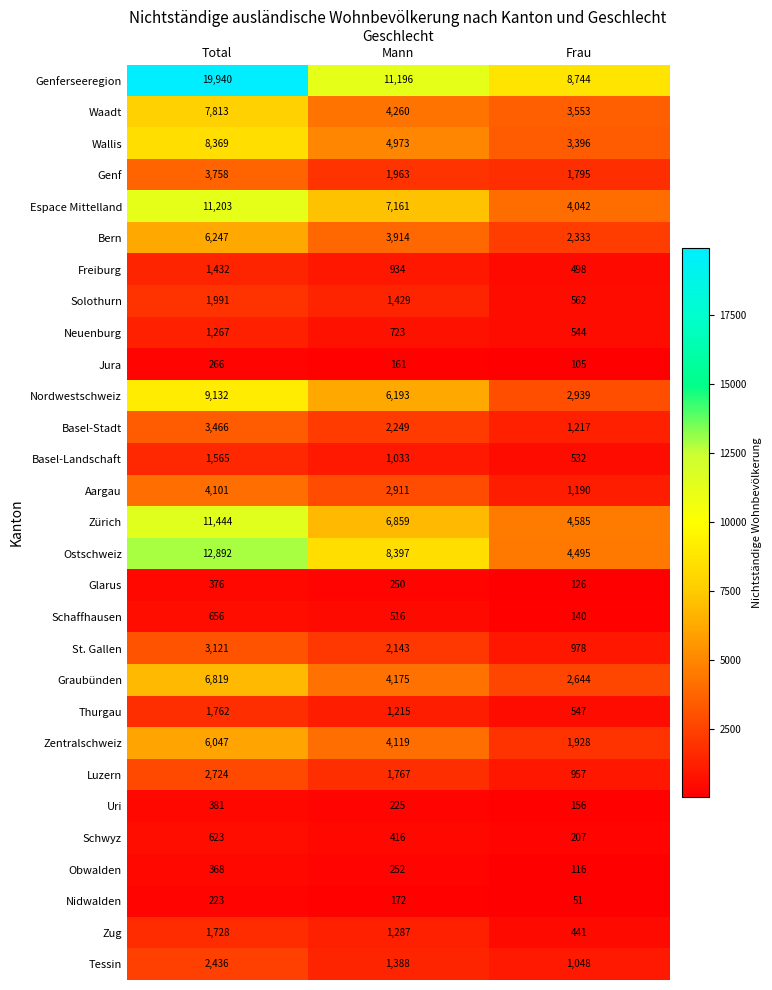

How many categories are shown in the chart?

3